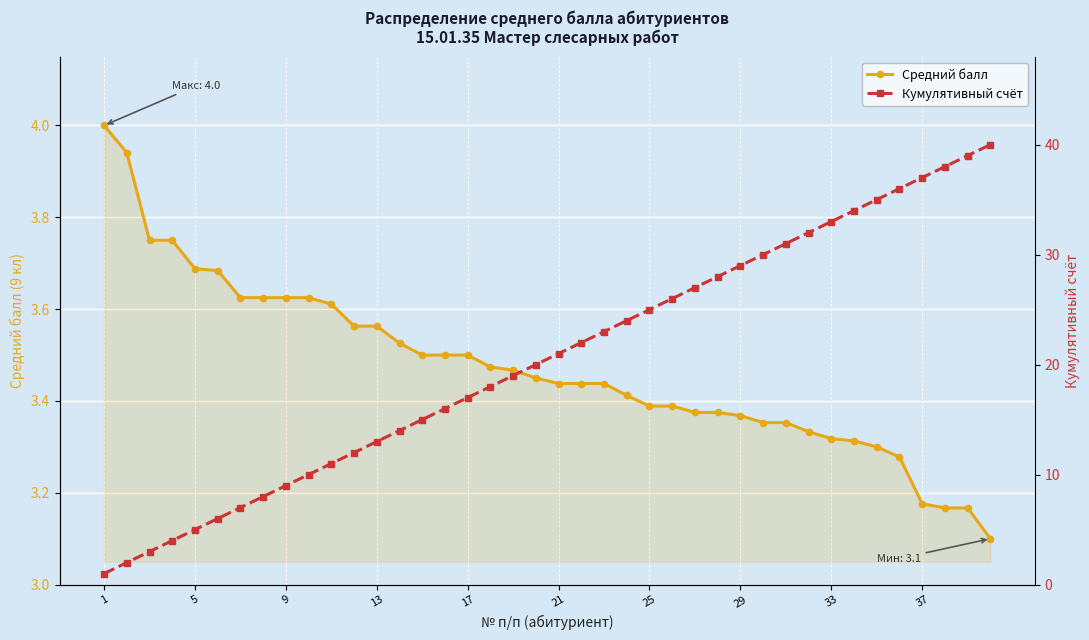

Is it true that Кумулятивный счёт equals 15.0 at 34?

False